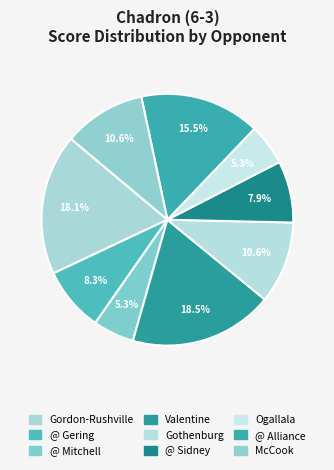

Is it true that @ Gering is 8% of the pie?

True